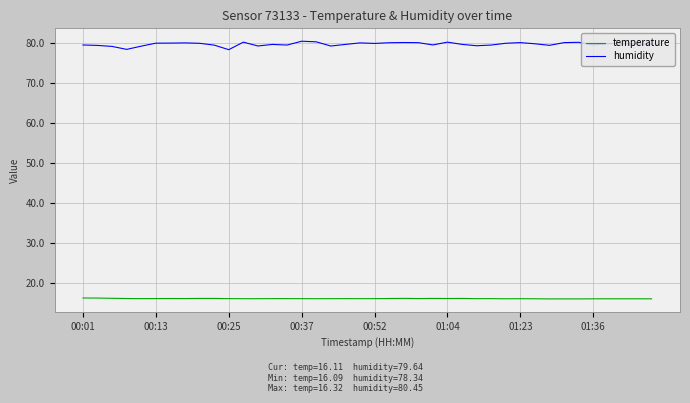

What is the difference between the maximum and minimum values in the humidity series?

2.1